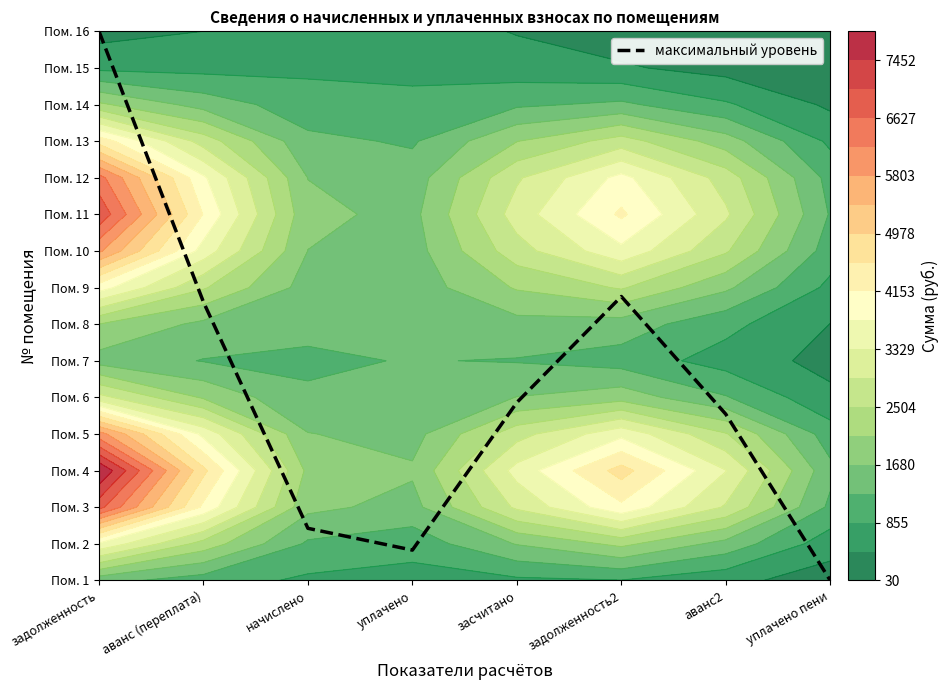

At which label is the value closest to 7?

аванс (переплата)